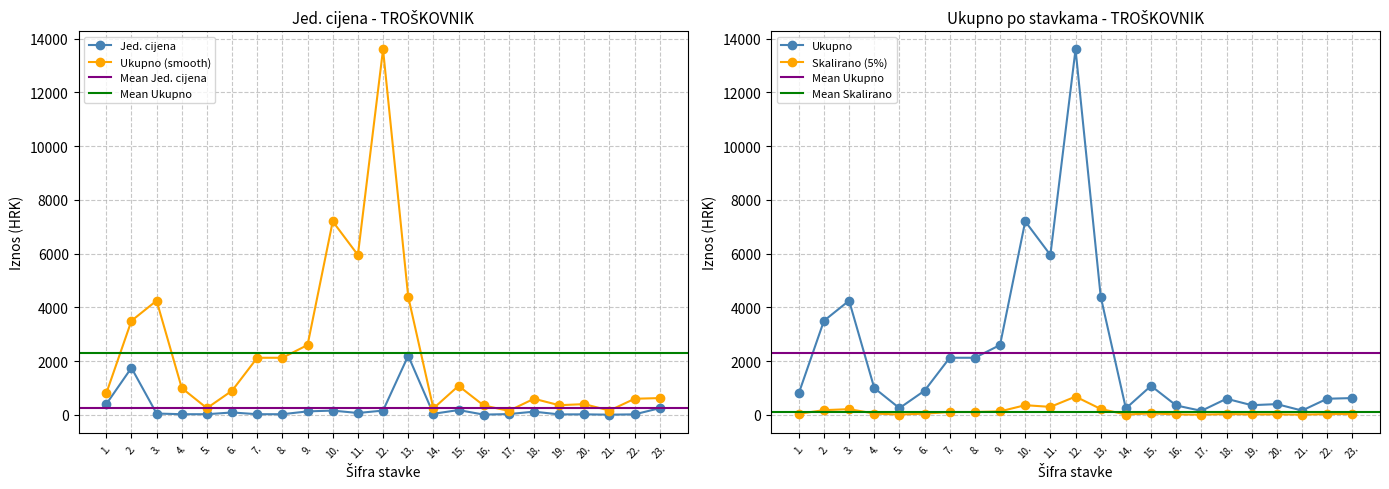

What is the value of the Jed. cijena point at the 17th from the left?

30